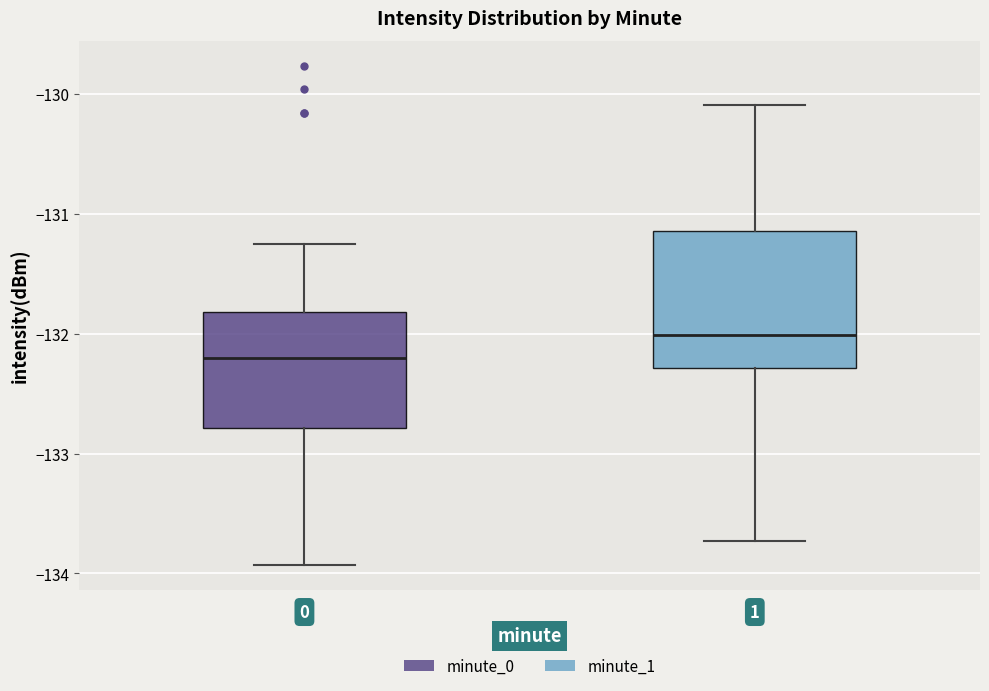

Which box has the highest median line?

1